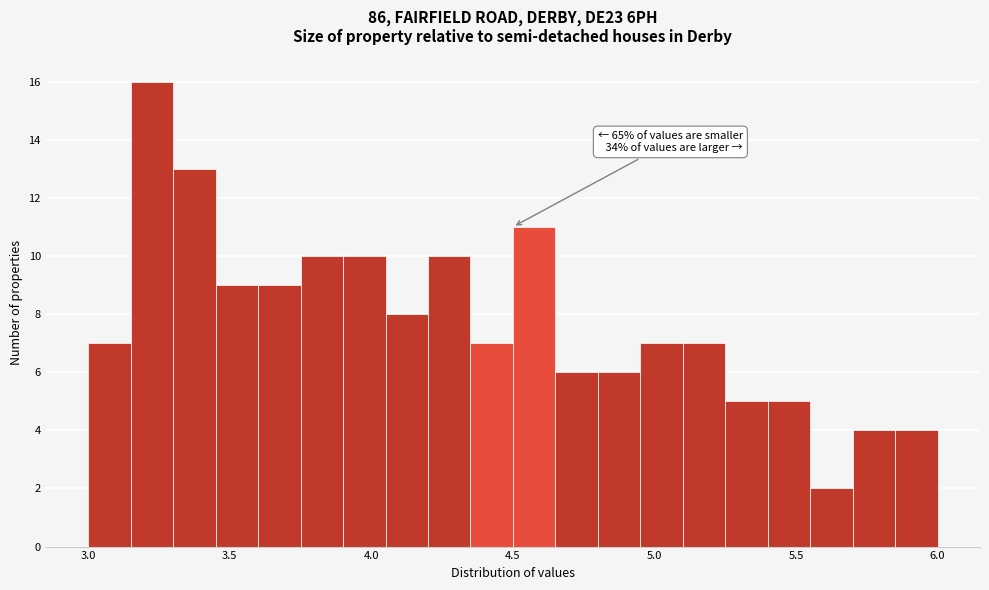

Read against the x-axis, roughly where is the centre of the tallest bar?

3.25